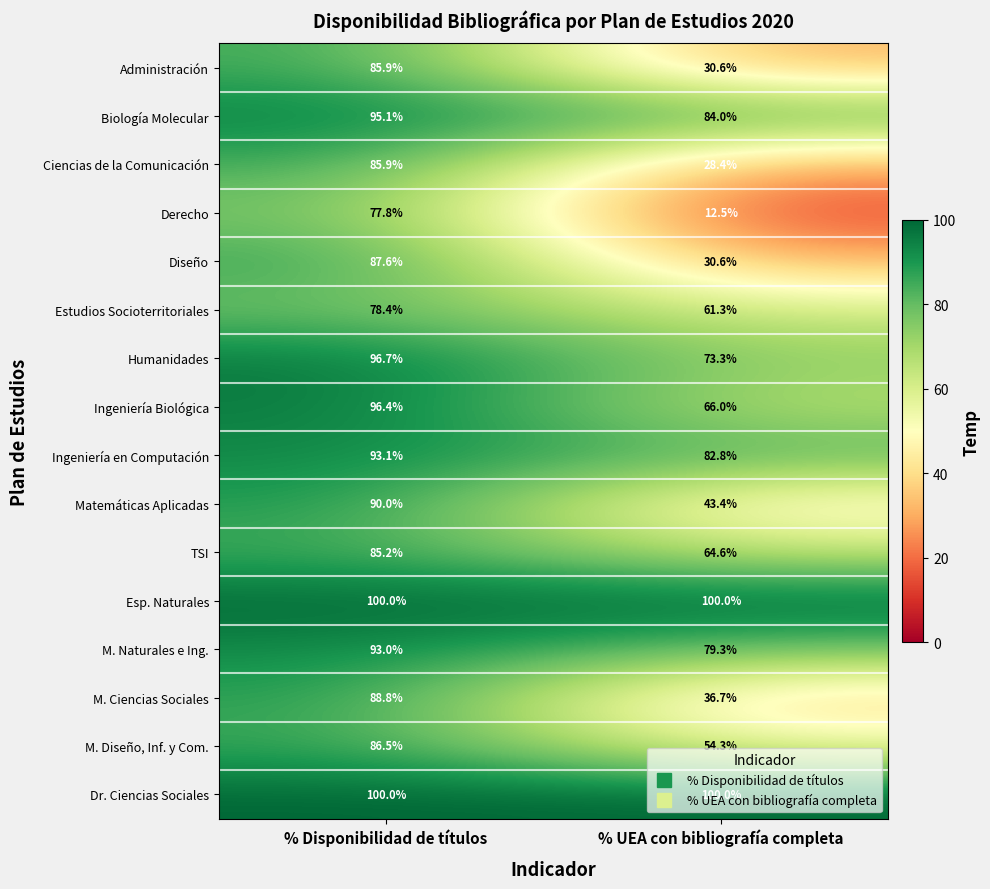

What is the greatest value displayed?

100.0